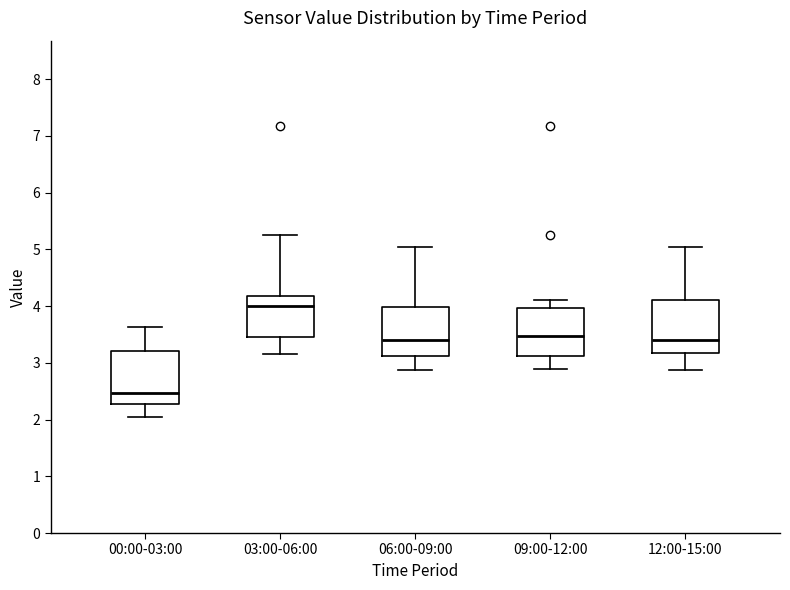

Reading left to right, transcribe this box plot: for each box, give where its median line is, the range the box spans, and where its two whiskers end, as read against the y-axis. The values are not printed on the chart, so give them approximately, as read against the axis.

00:00-03:00: median 2.5, box 2.3 to 3.2, whiskers 2.1 to 3.6
03:00-06:00: median 4.0, box 3.5 to 4.2, whiskers 3.2 to 5.3
06:00-09:00: median 3.4, box 3.1 to 4.0, whiskers 2.9 to 5.1
09:00-12:00: median 3.5, box 3.1 to 4.0, whiskers 2.9 to 4.1
12:00-15:00: median 3.4, box 3.2 to 4.1, whiskers 2.9 to 5.1